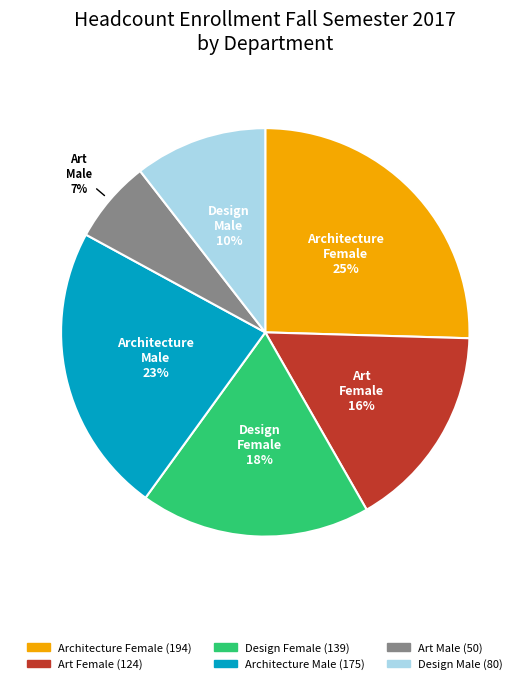

Does any single category account for the majority?

No